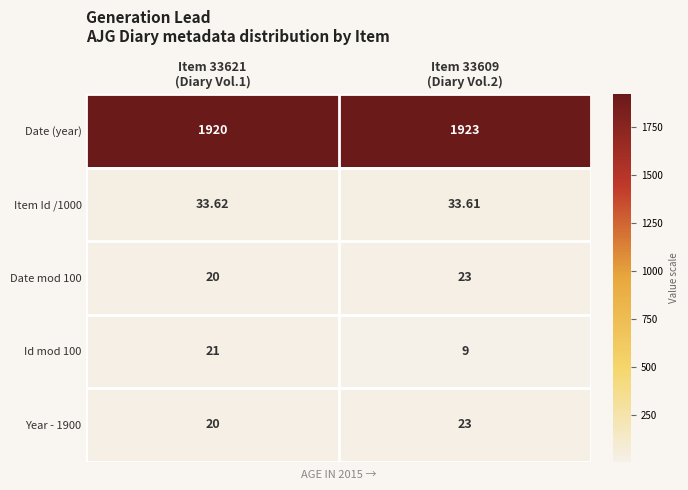

Which series has the largest total across all categories?

Date (year)